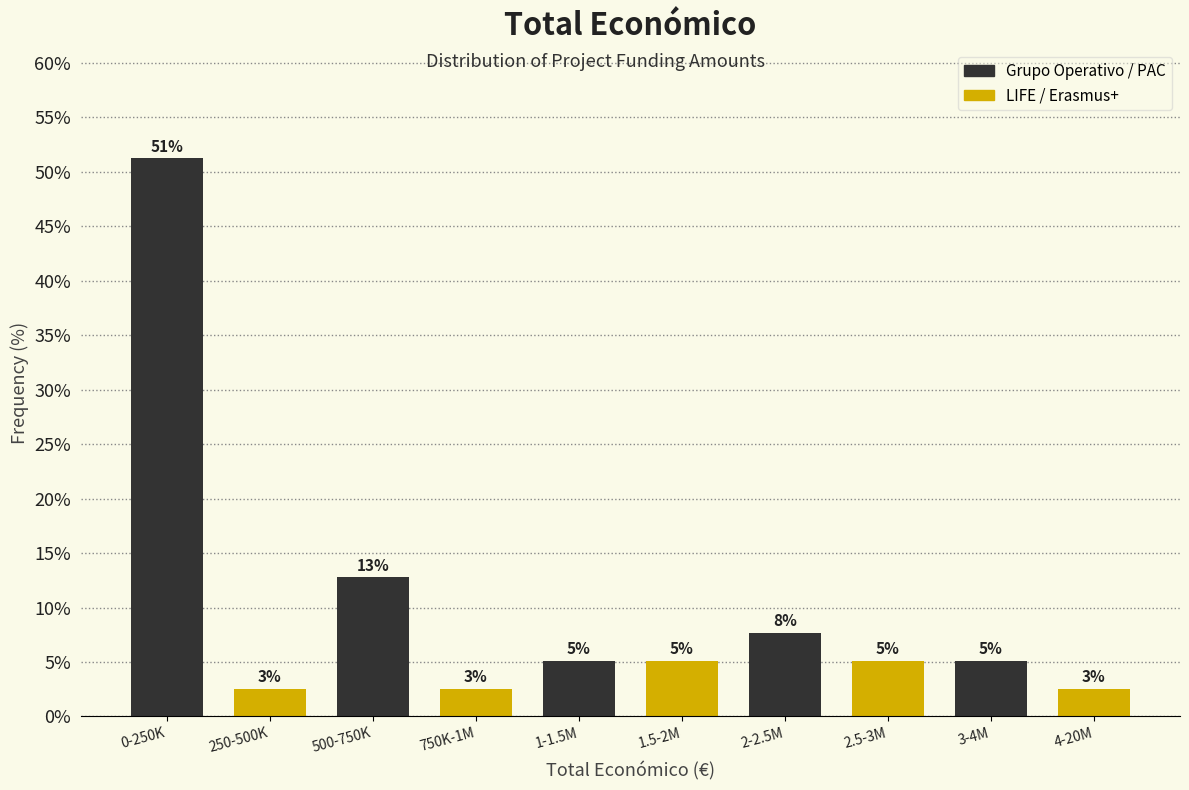

How many groups of bars are there?

5